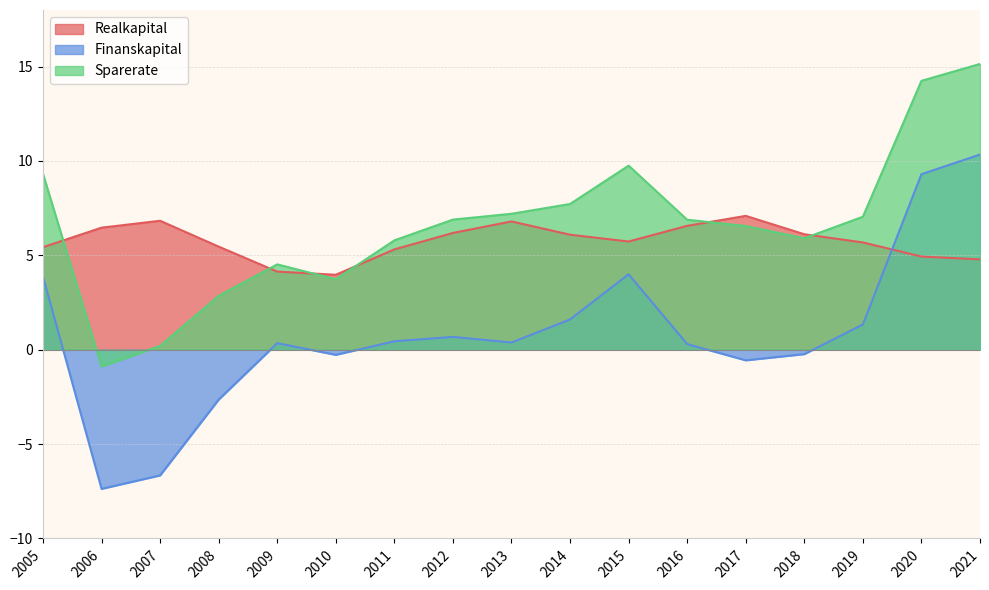

What is the average value of the Finanskapital series?

0.9